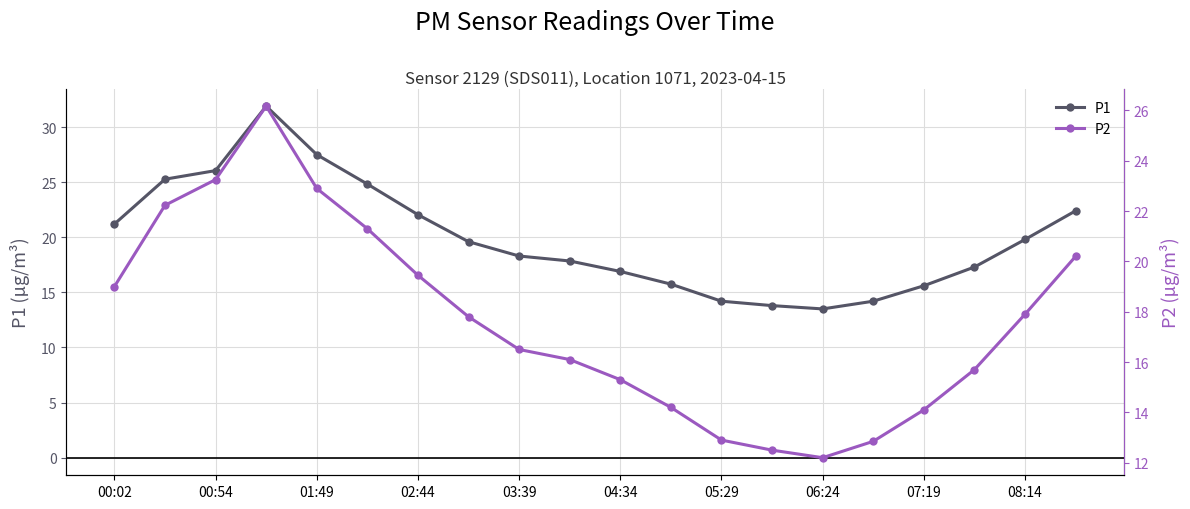

How many data points in P1 are less than 19?

10